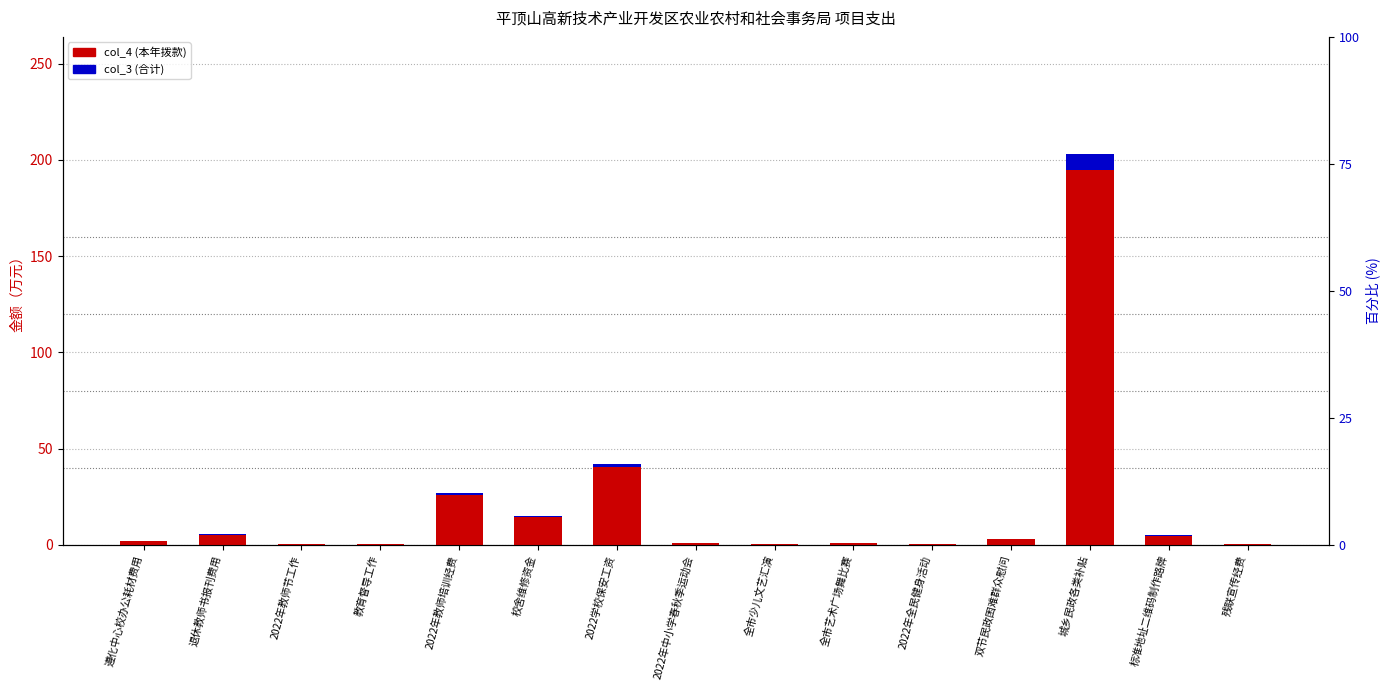

What position from the right is 2022年全民健身活动?

5